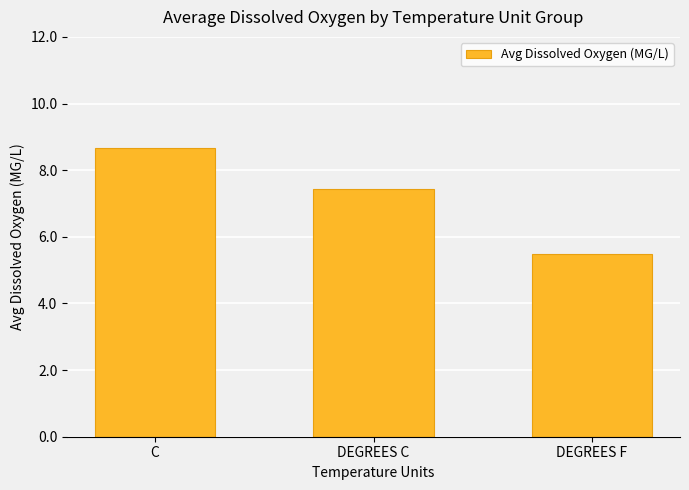

Reading left to right, list all the values displayed in this chart.

8.7	7.4	5.5